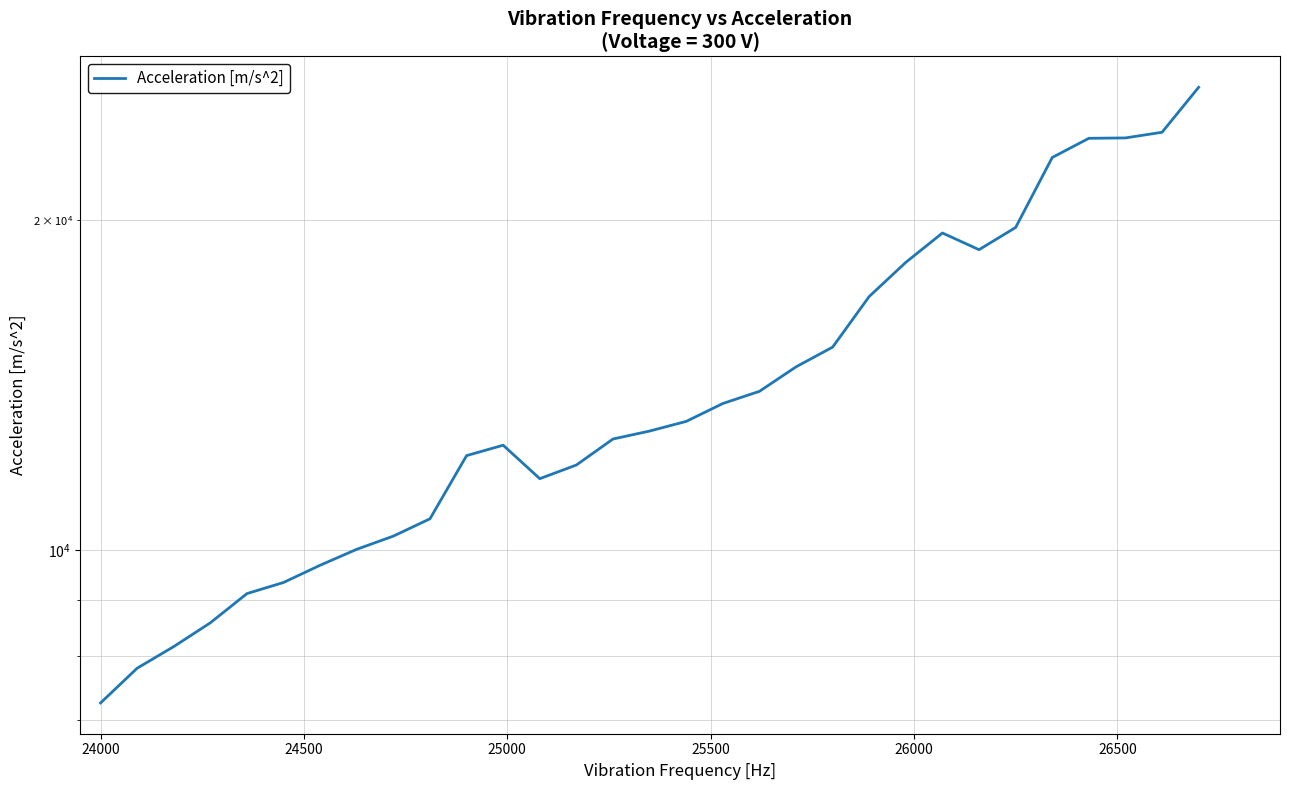

Reading right to left, list all the values displayed in this chart.

26424.7	24043.0	23759.1	23740.2	22802.2	19686.3	18790.1	19460.0	18296.8	17031.9	15313.8	14691.6	13956.1	13603.5	13102.2	12839.5	12626.7	11956.3	11617.7	12462.8	12194.1	10679.4	10298.3	10016.9	9687.4	9343.0	9127.2	8584.6	8166.3	7803.6	7254.9